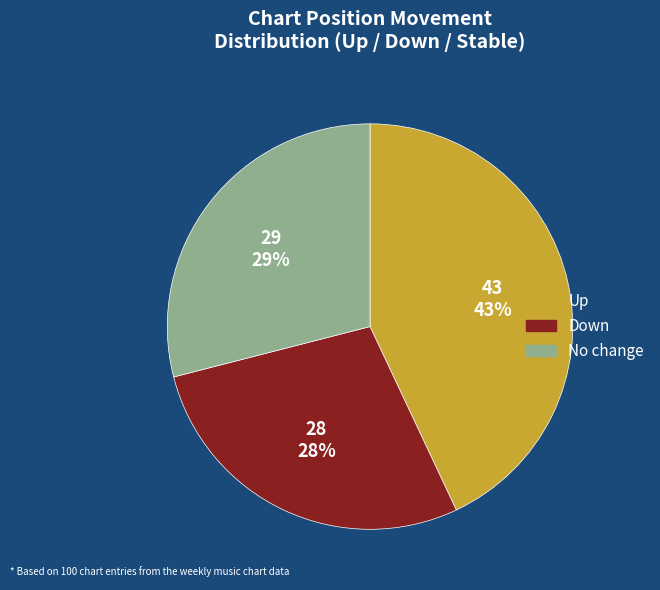

How many segments does this pie chart have?

3